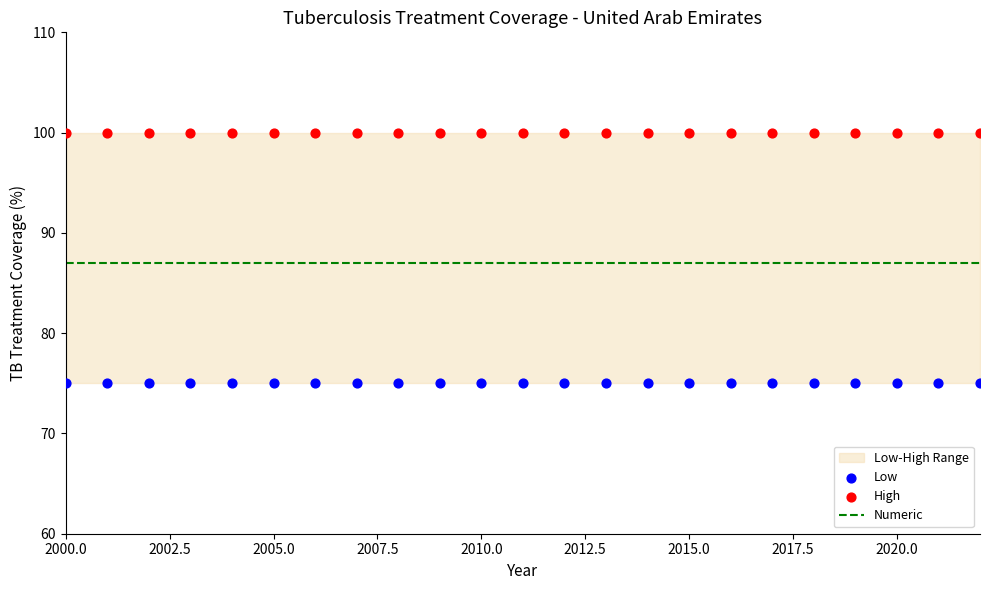

Which series has the largest total across all categories?

High